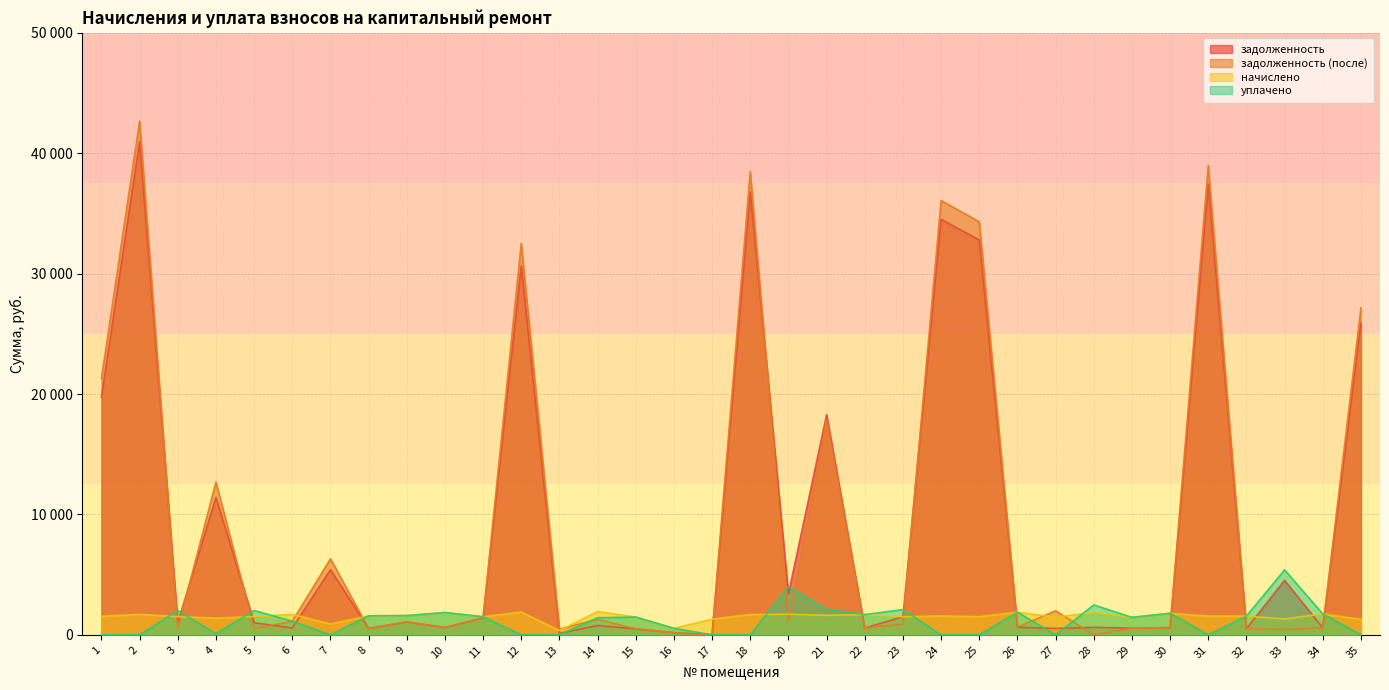

Where is уплачено nearest to the value 2698?

28